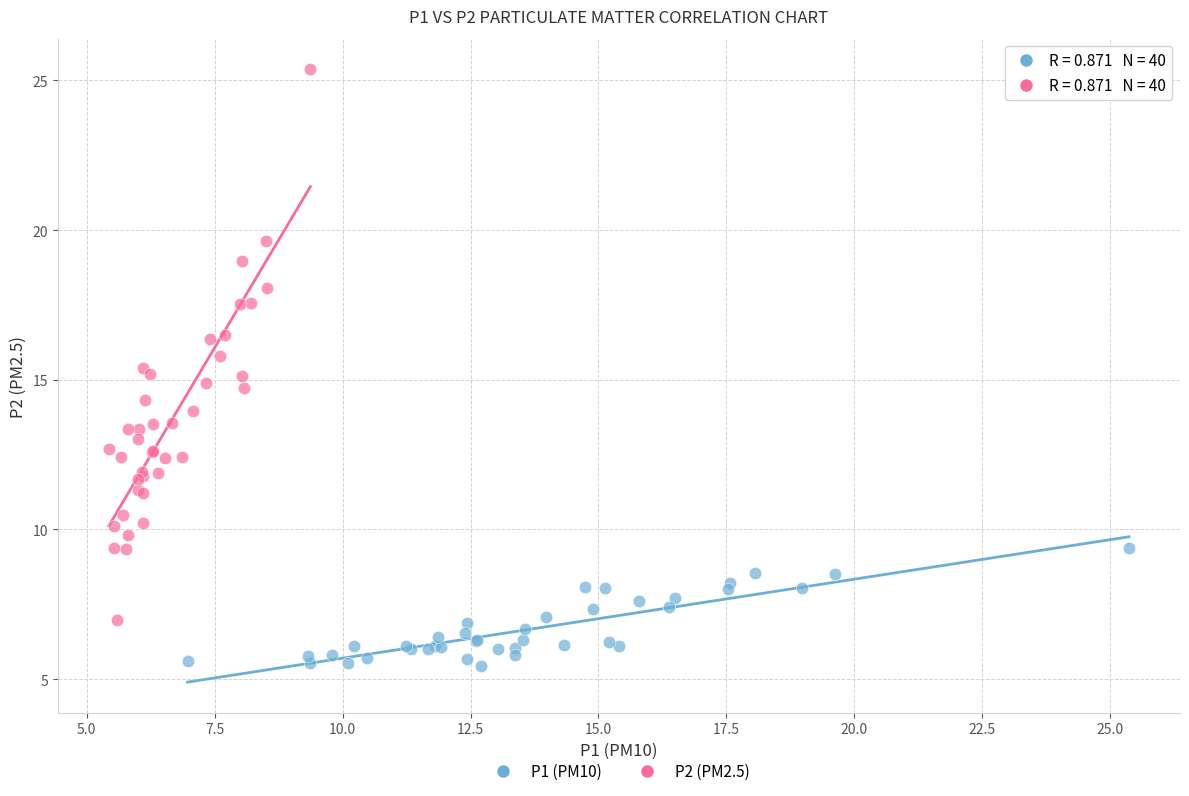

Which series has the widest spread of Y values?

P2 (PM2.5)